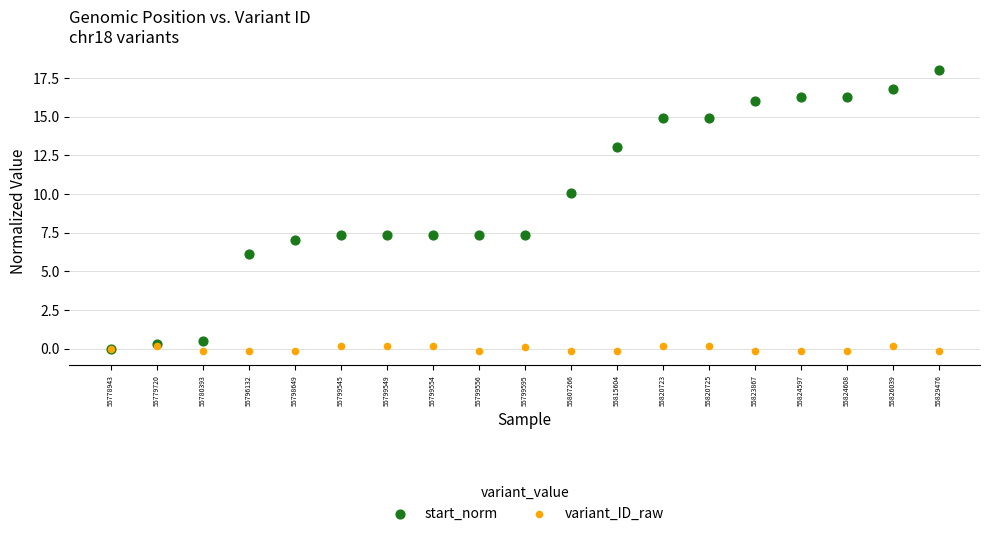

What are all the series names shown in the legend?

start_norm, variant_ID_raw